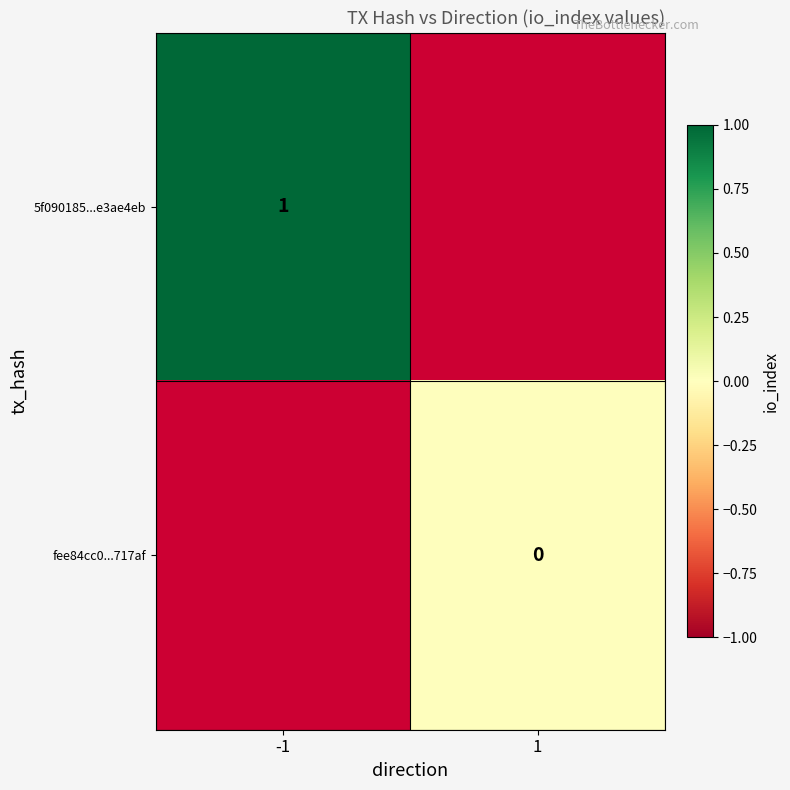

Which category has the highest value across all series?

-1